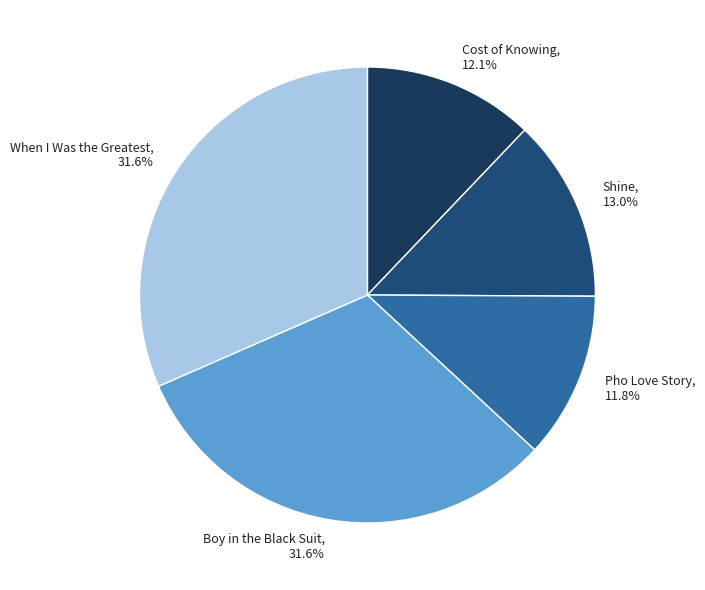

Approximately how many times larger is the value at Pho Love Story compared to Cost of Knowing?

1.0